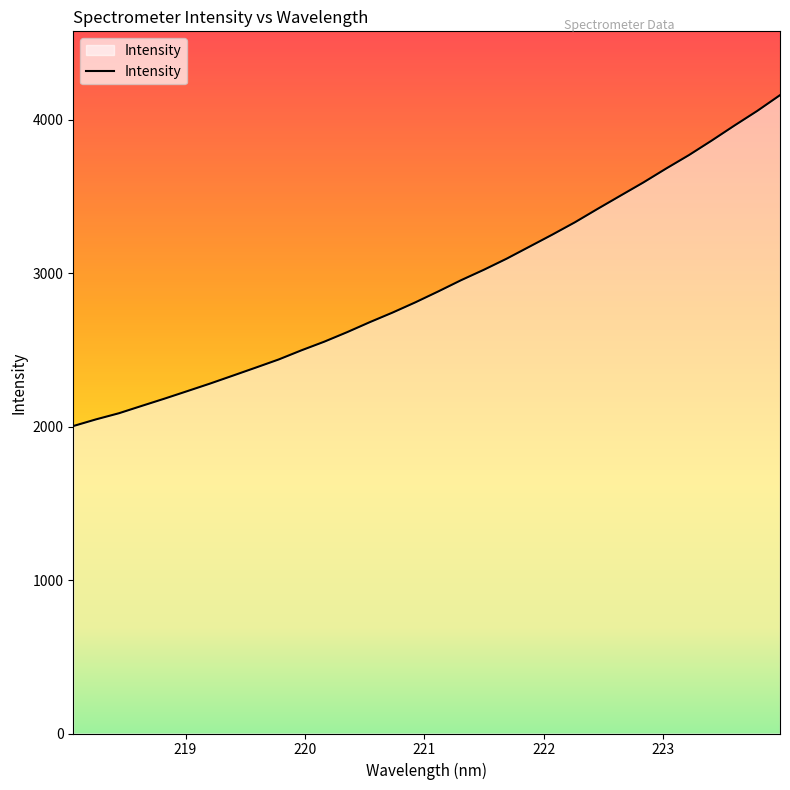

What is the greatest value displayed?

4160.4